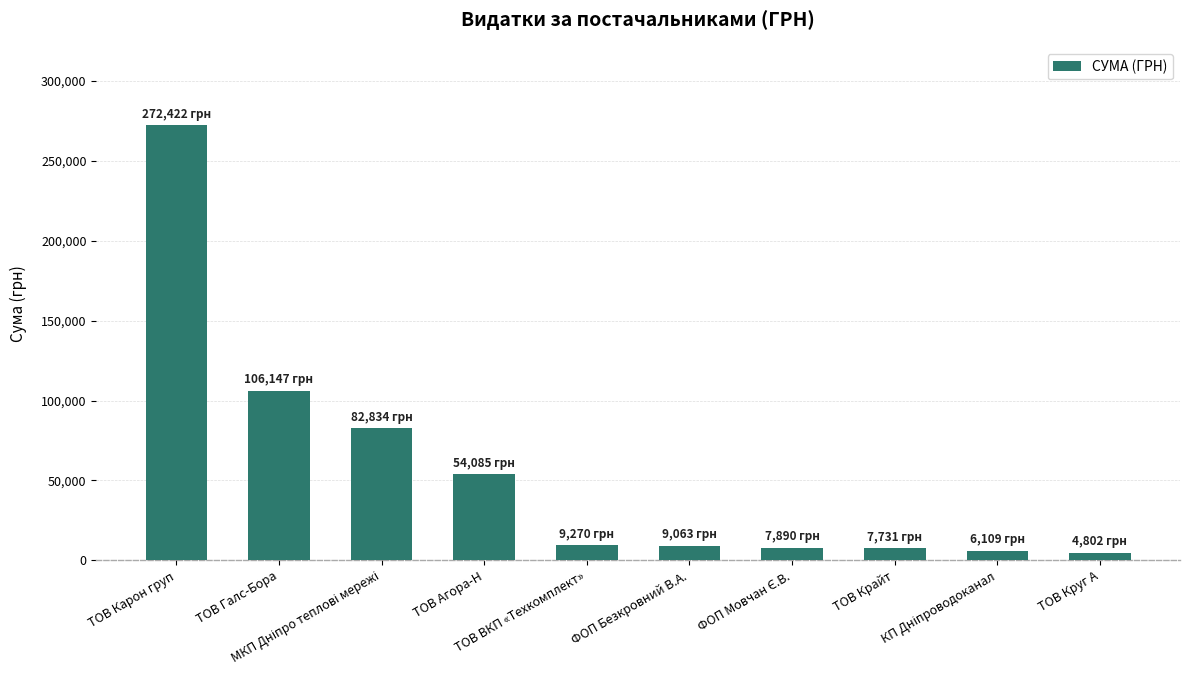

What is the sum of all values?

560353.1